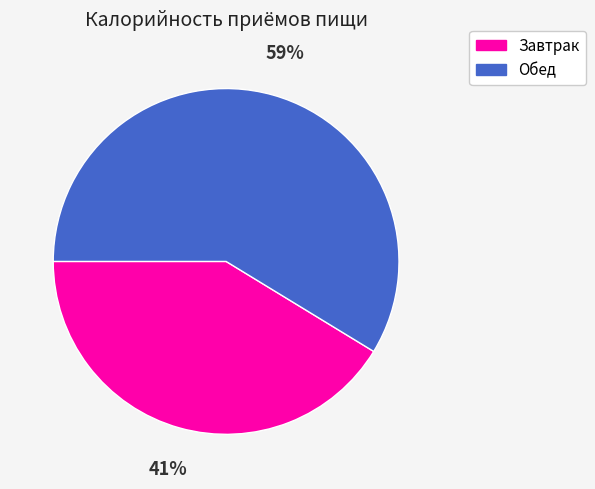

Is it true that Обед is 59% of the pie?

True